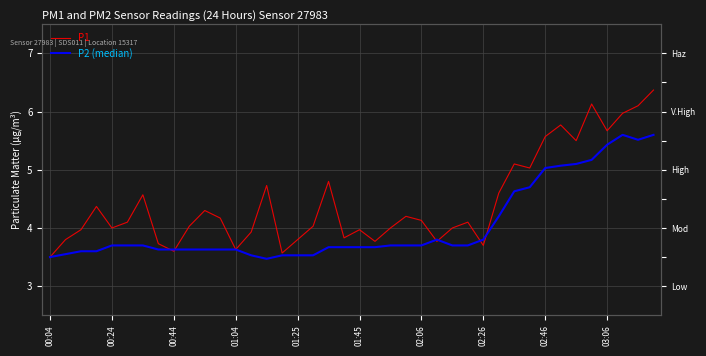

What position from the left is 00:24?

2